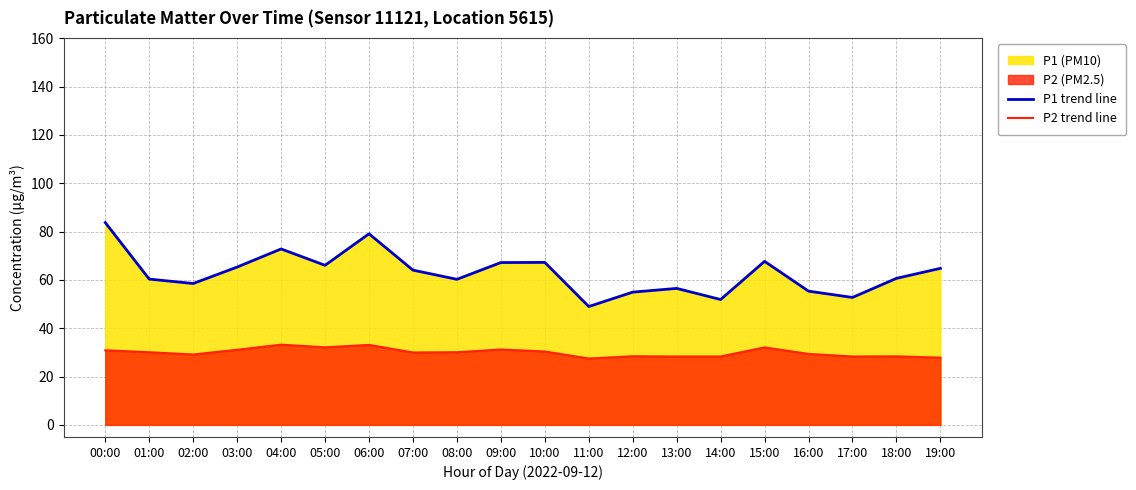

True or false: P1 trend line and P2 trend line intersect in this chart.

False